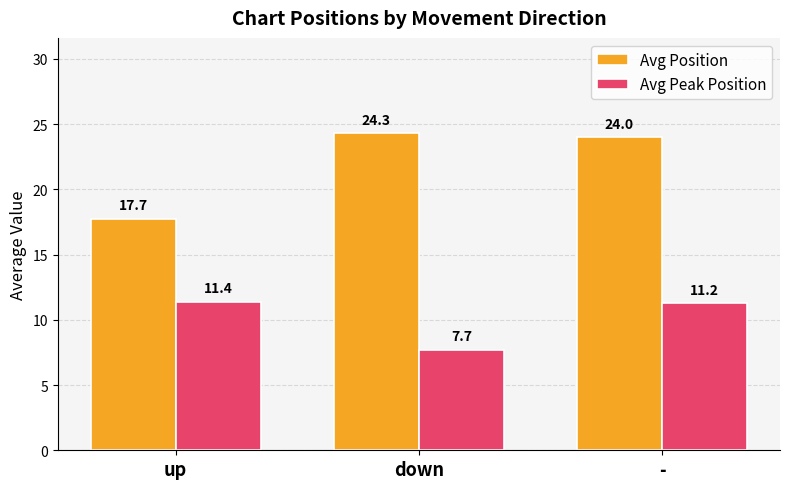

What is the lowest value of the Avg Position series?

17.7